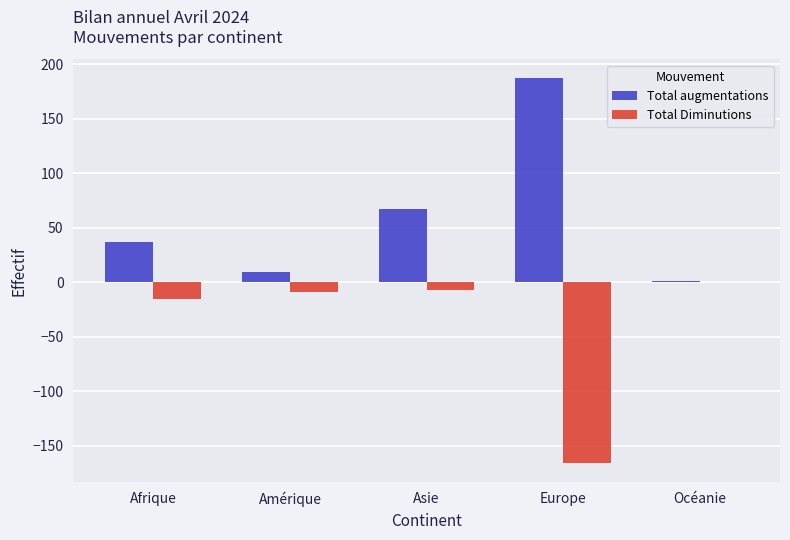

Where is Total augmentations nearest to the value 94?

Asie